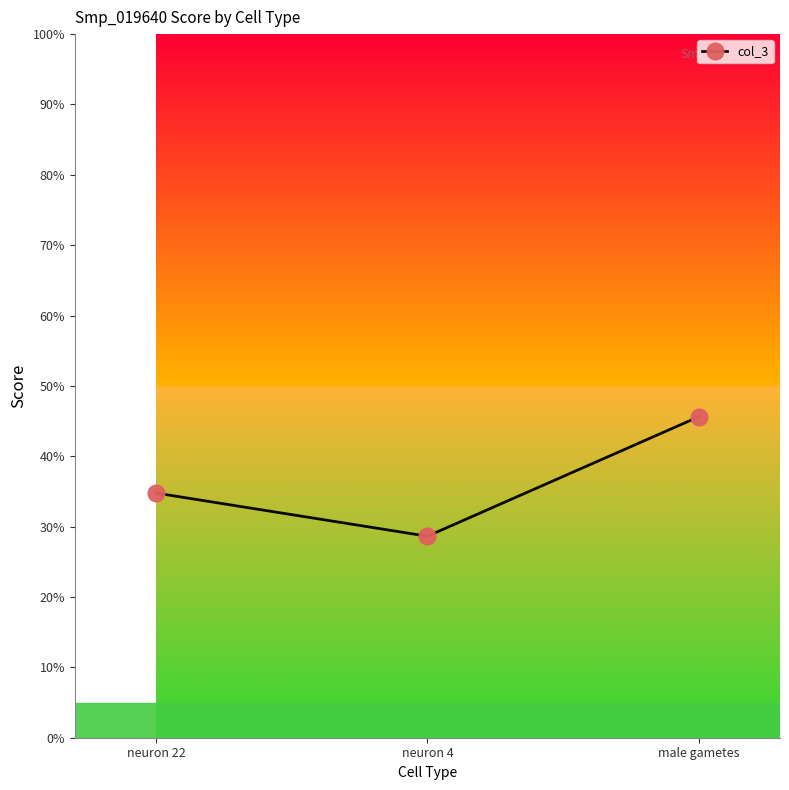

Which label corresponds to the smallest value in the chart?

neuron 4